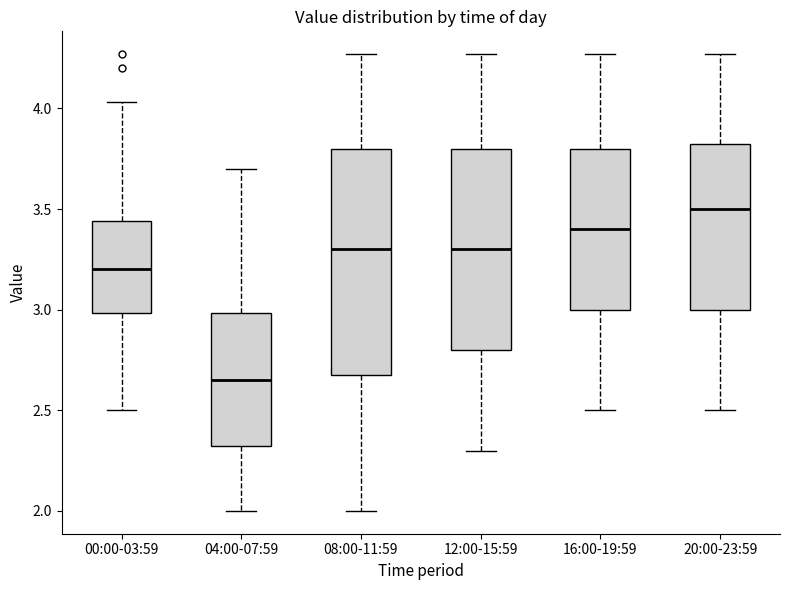

Where does the upper whisker of the box for 04:00-07:59 end on the y-axis? The values are not printed on the chart, so give them approximately, as read against the axis.

3.70